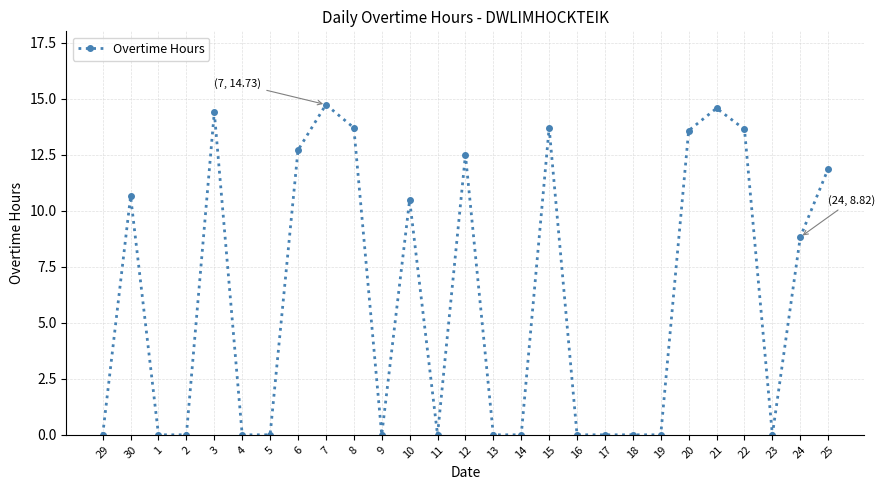

True or false: there are more than 0 points higher than both neighbors.

True